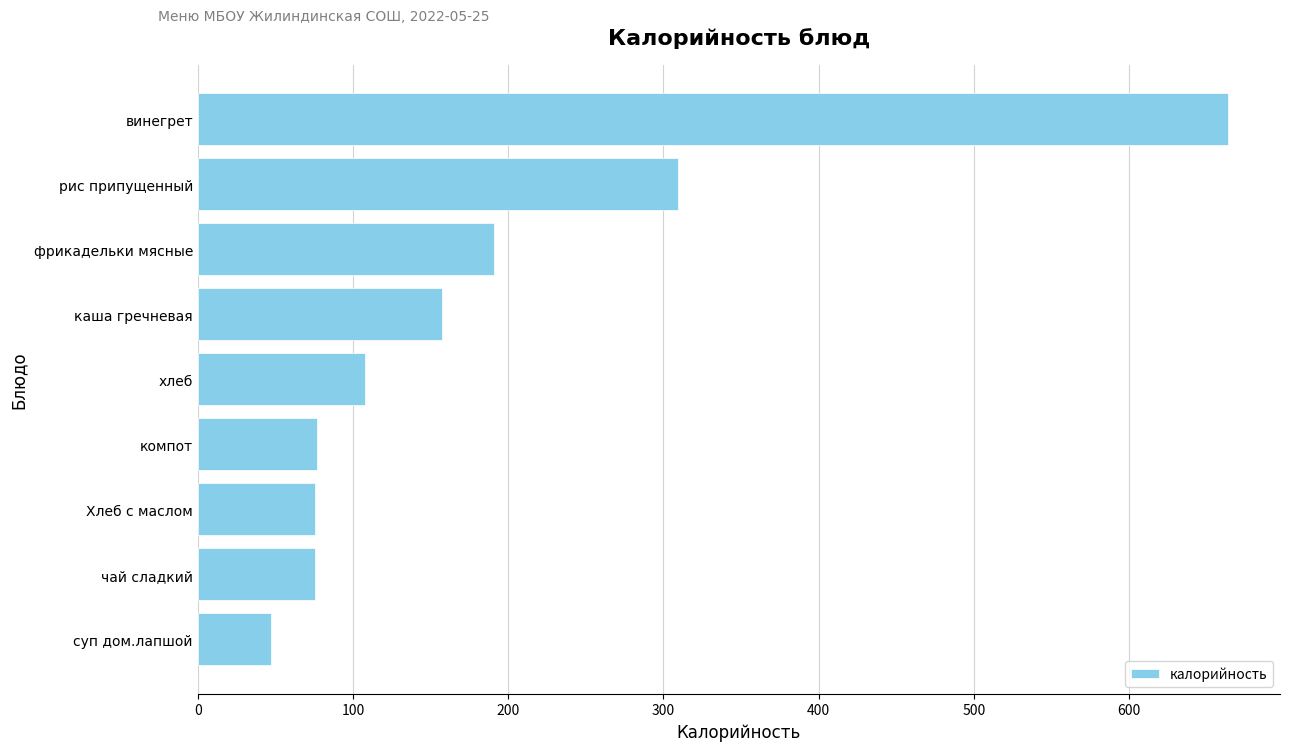

True or false: the data shows 126.1 at чай сладкий.

False